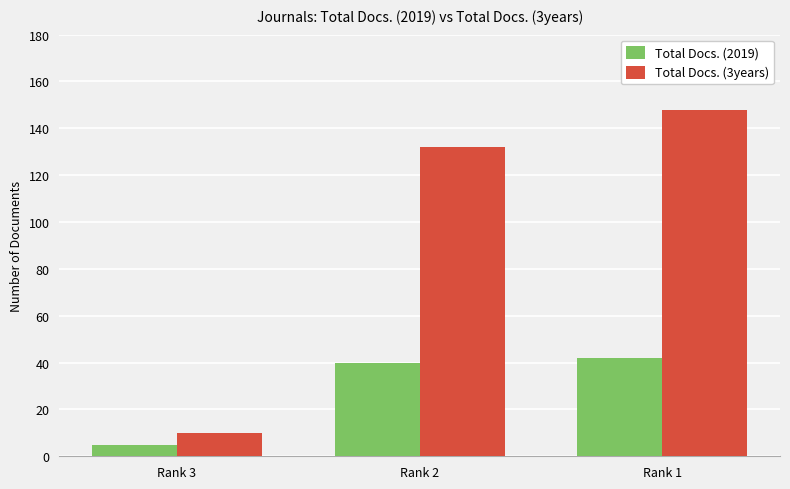

Is the value of Total Docs. (2019) at Rank 1 greater than the value of Total Docs. (3years) at Rank 2?

No